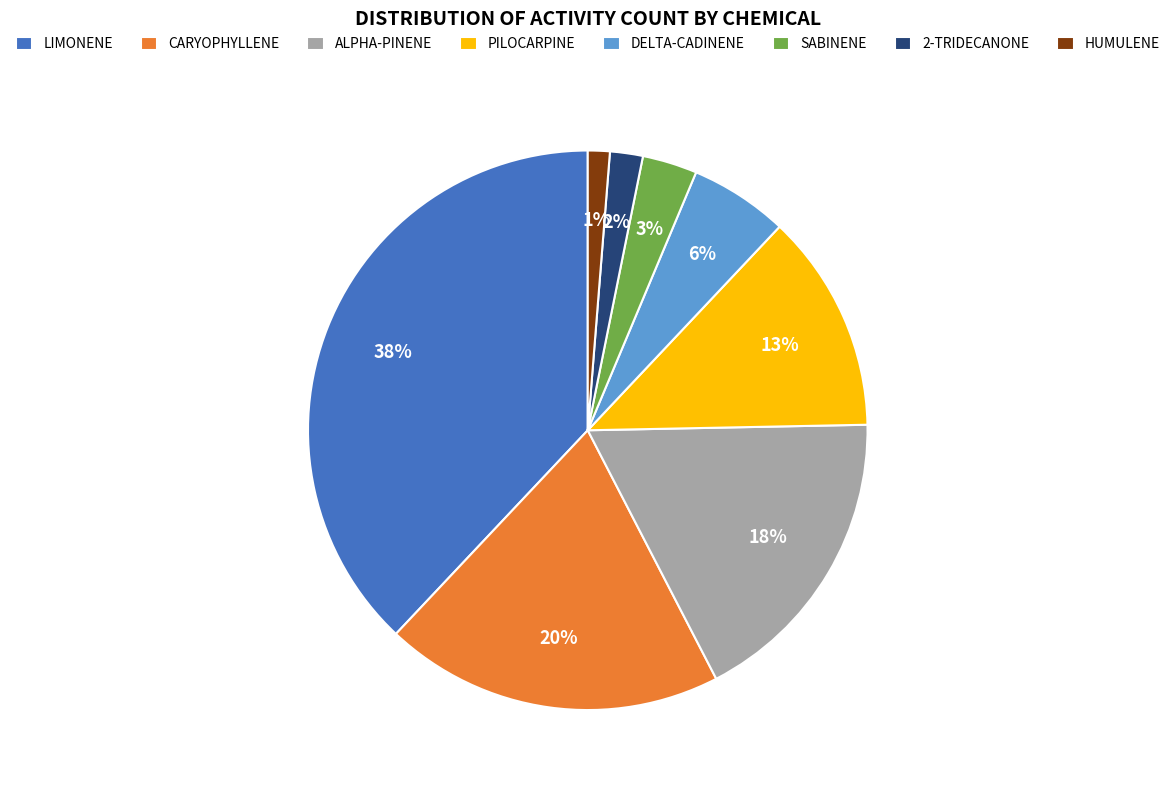

How many slices are in this pie chart?

8